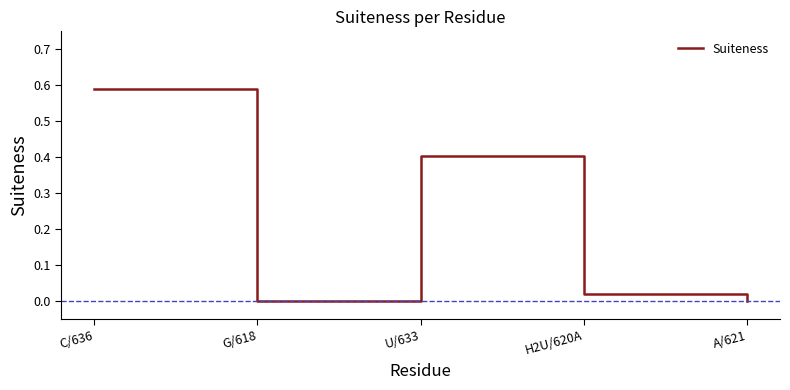

At which category does the chart reach its peak across all series?

C/636